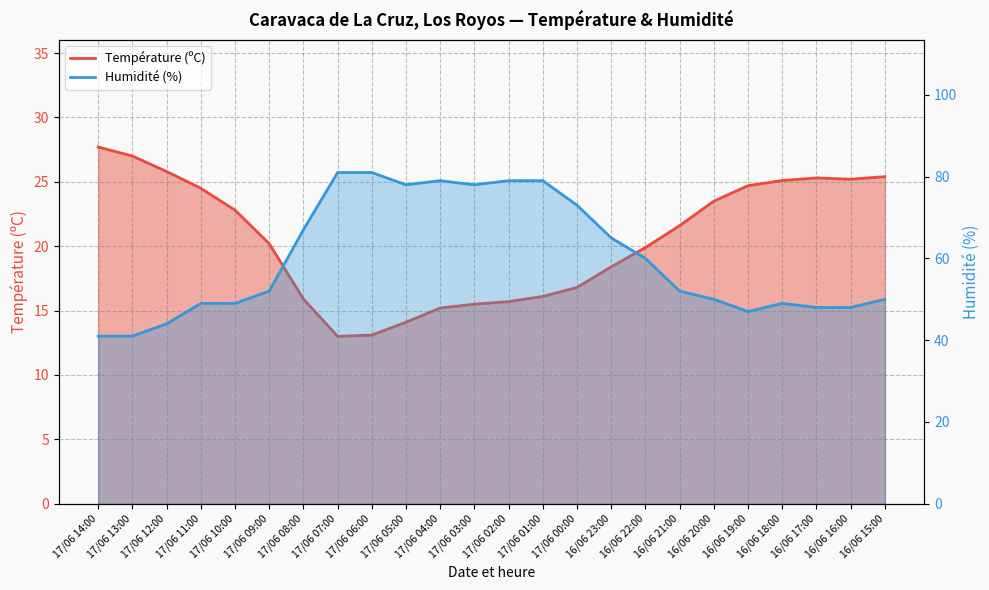

Reading left to right, transcribe all the data shown in this chart.

Température (ºC): 17/06 14:00=27.7	17/06 13:00=27.0	17/06 12:00=25.8	17/06 11:00=24.5	17/06 10:00=22.8	17/06 09:00=20.2	17/06 08:00=15.9	17/06 07:00=13.0	17/06 06:00=13.1	17/06 05:00=14.1	17/06 04:00=15.2	17/06 03:00=15.5	17/06 02:00=15.7	17/06 01:00=16.1	17/06 00:00=16.8	16/06 23:00=18.4	16/06 22:00=19.9	16/06 21:00=21.6	16/06 20:00=23.5	16/06 19:00=24.7	16/06 18:00=25.1	16/06 17:00=25.3	16/06 16:00=25.2	16/06 15:00=25.4
Humidité (%): 17/06 14:00=41.0	17/06 13:00=41.0	17/06 12:00=44.0	17/06 11:00=49.0	17/06 10:00=49.0	17/06 09:00=52.0	17/06 08:00=67.0	17/06 07:00=81.0	17/06 06:00=81.0	17/06 05:00=78.0	17/06 04:00=79.0	17/06 03:00=78.0	17/06 02:00=79.0	17/06 01:00=79.0	17/06 00:00=73.0	16/06 23:00=65.0	16/06 22:00=60.0	16/06 21:00=52.0	16/06 20:00=50.0	16/06 19:00=47.0	16/06 18:00=49.0	16/06 17:00=48.0	16/06 16:00=48.0	16/06 15:00=50.0